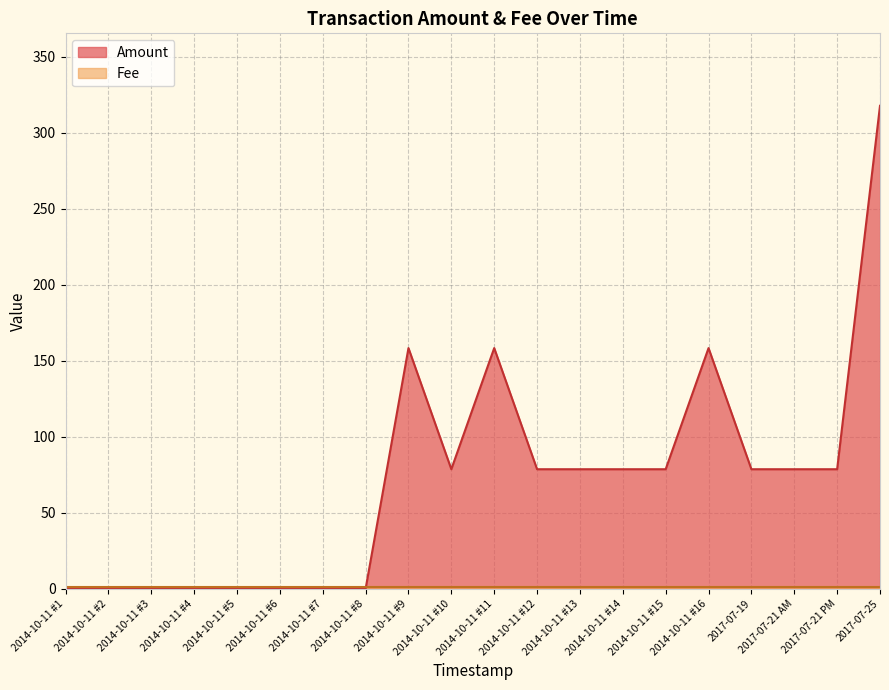

How many values are below 78?

8